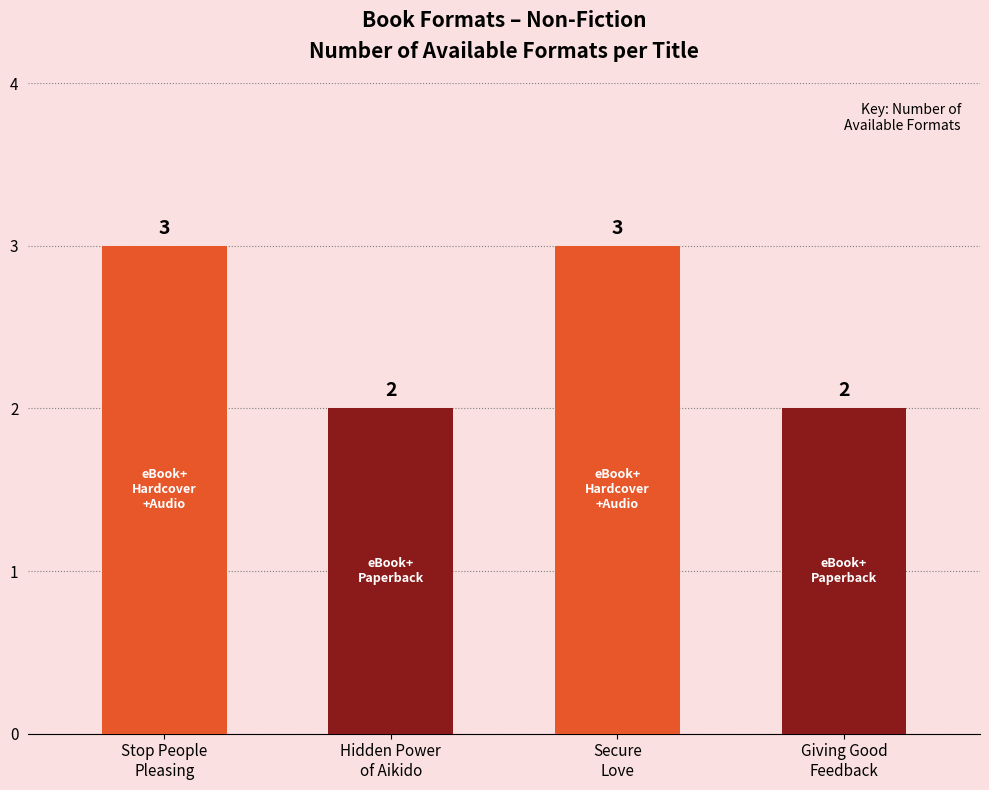

Is it true that the value at Hidden Power
of Aikido is 3?

False